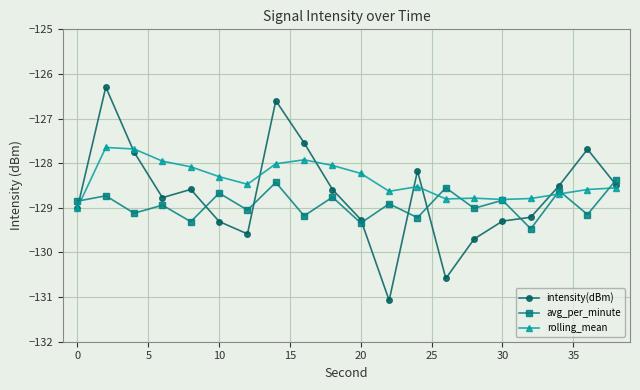

How many lines are shown in the chart?

3